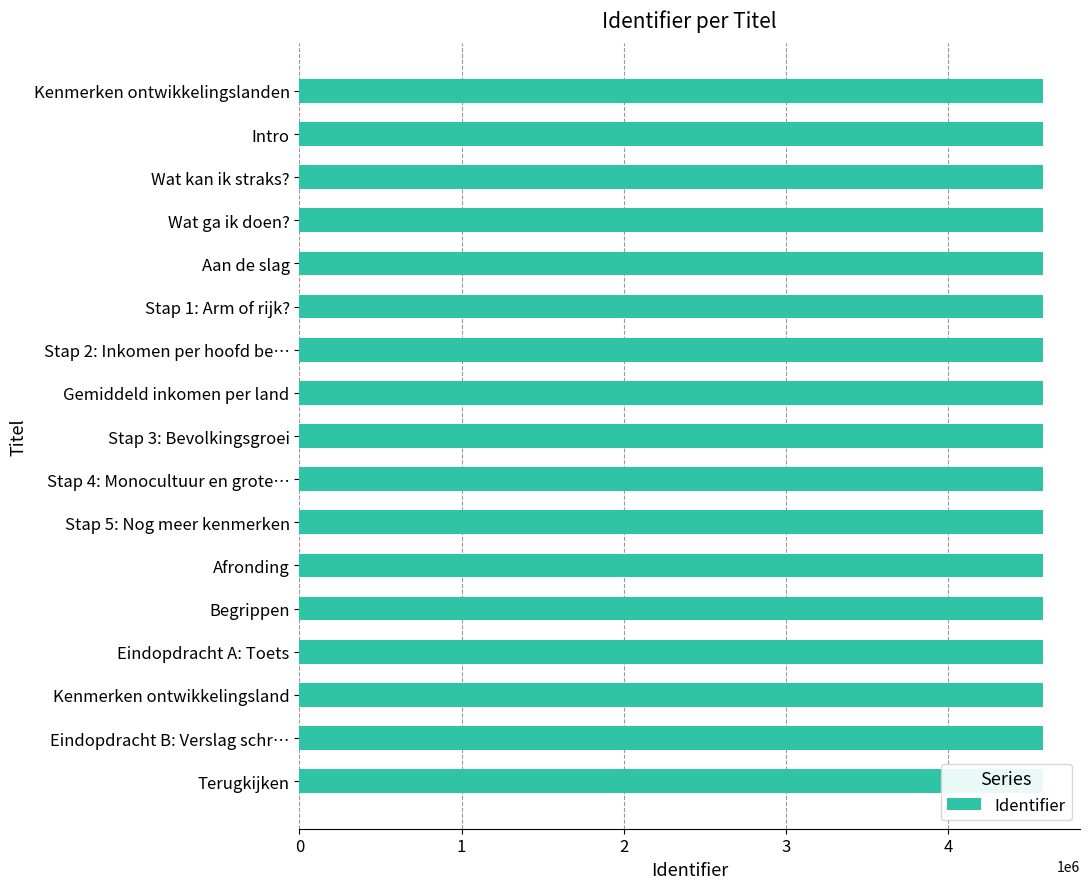

Is it true that the value at Stap 1: Arm of rijk? is 4582501?

True